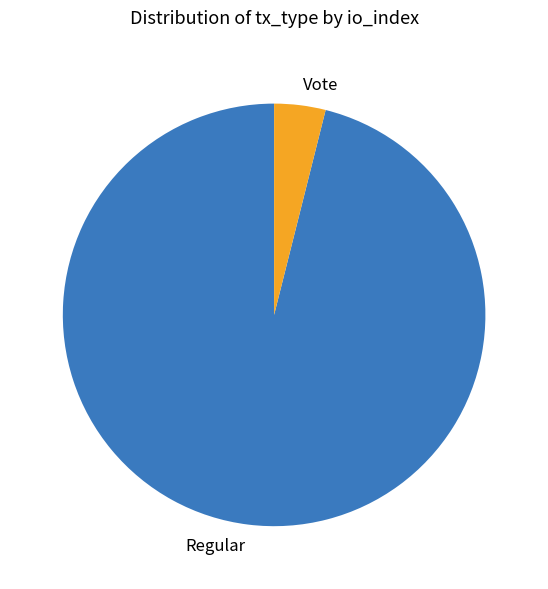

Is the sum of Regular and Vote greater than half?

Yes